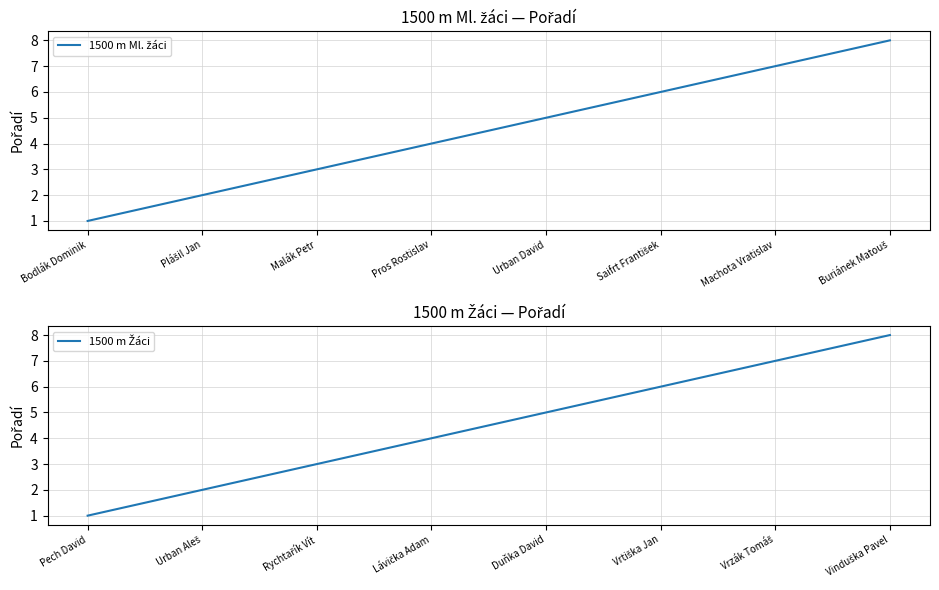

What is the sum of all 1500 m Žáci values?

36